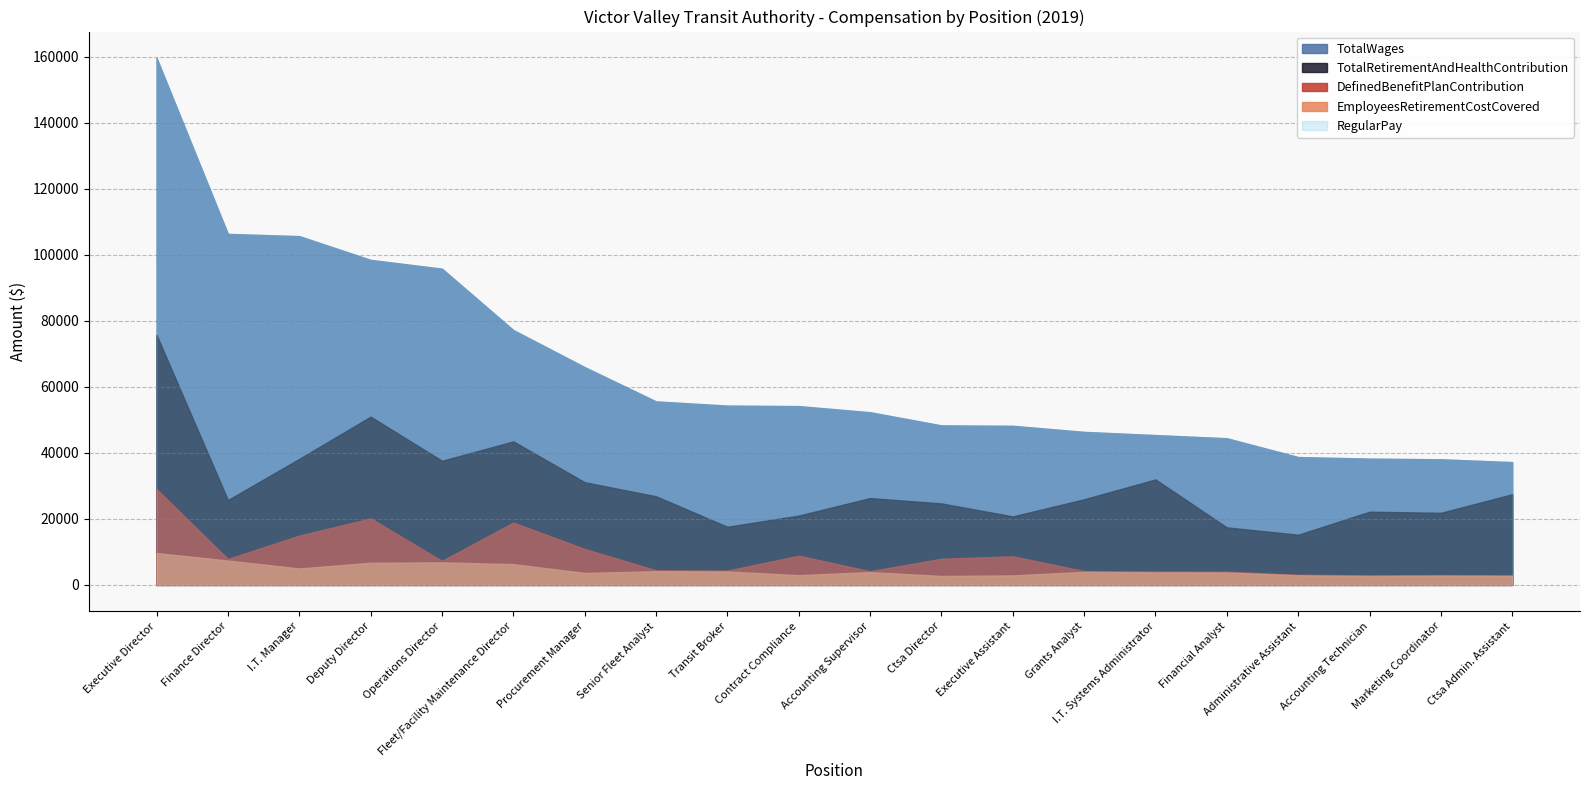

At Accounting Technician, list the series in order from smallest to largest.

EmployeesRetirementCostCovered, DefinedBenefitPlanContribution, TotalRetirementAndHealthContribution, TotalWages, RegularPay